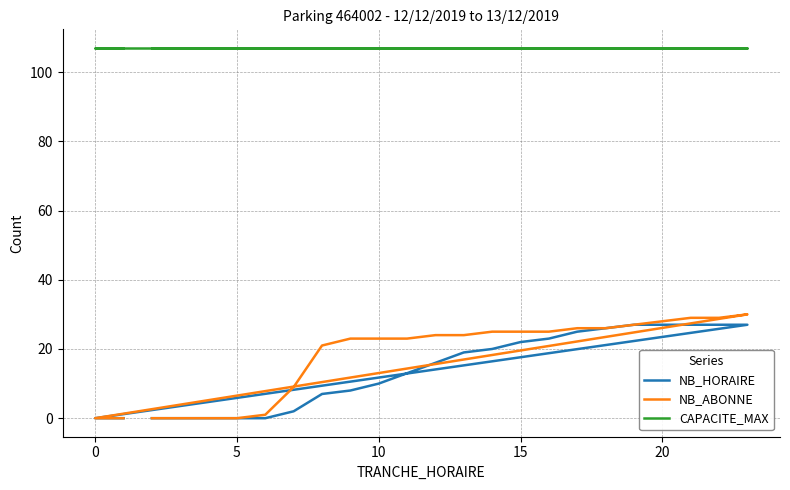

What are all the series names shown in the legend?

NB_HORAIRE, NB_ABONNE, CAPACITE_MAX